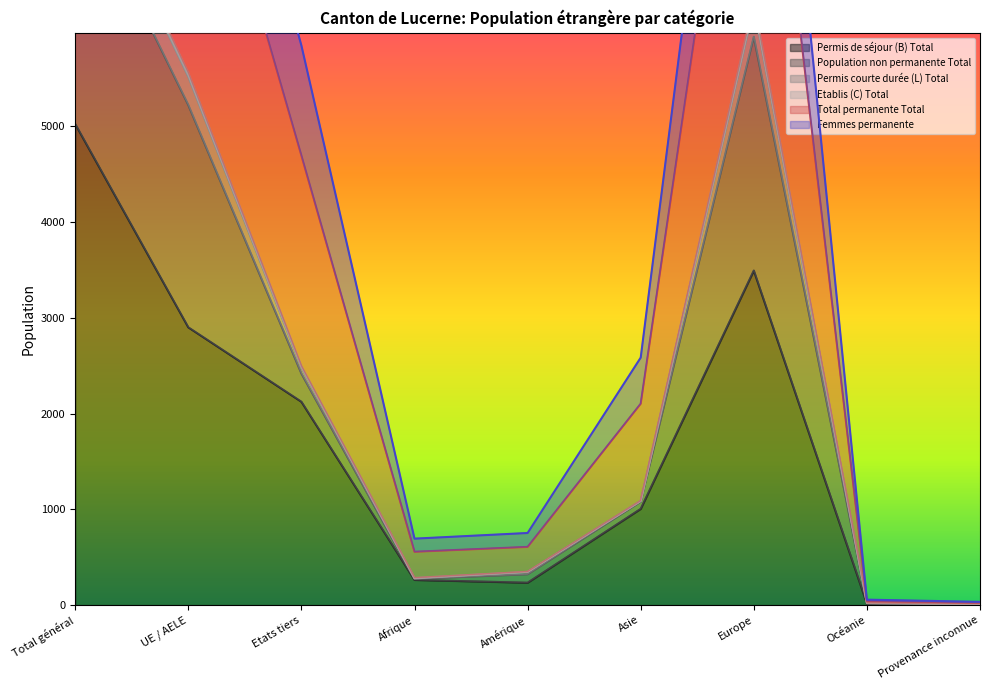

Which category has the lowest value across all series?

Provenance inconnue